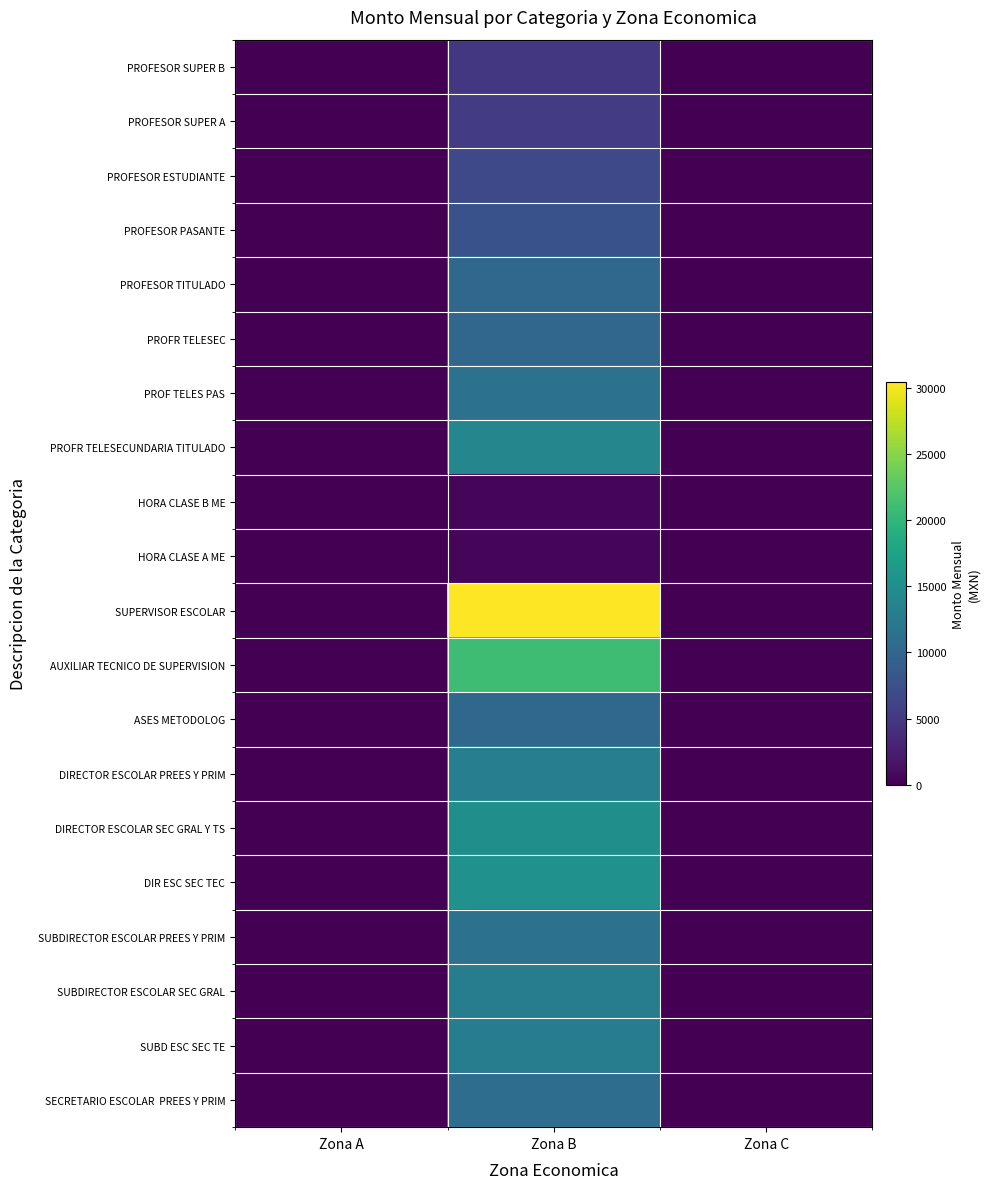

Which series has the largest range (max minus min)?

SUPERVISOR ESCOLAR